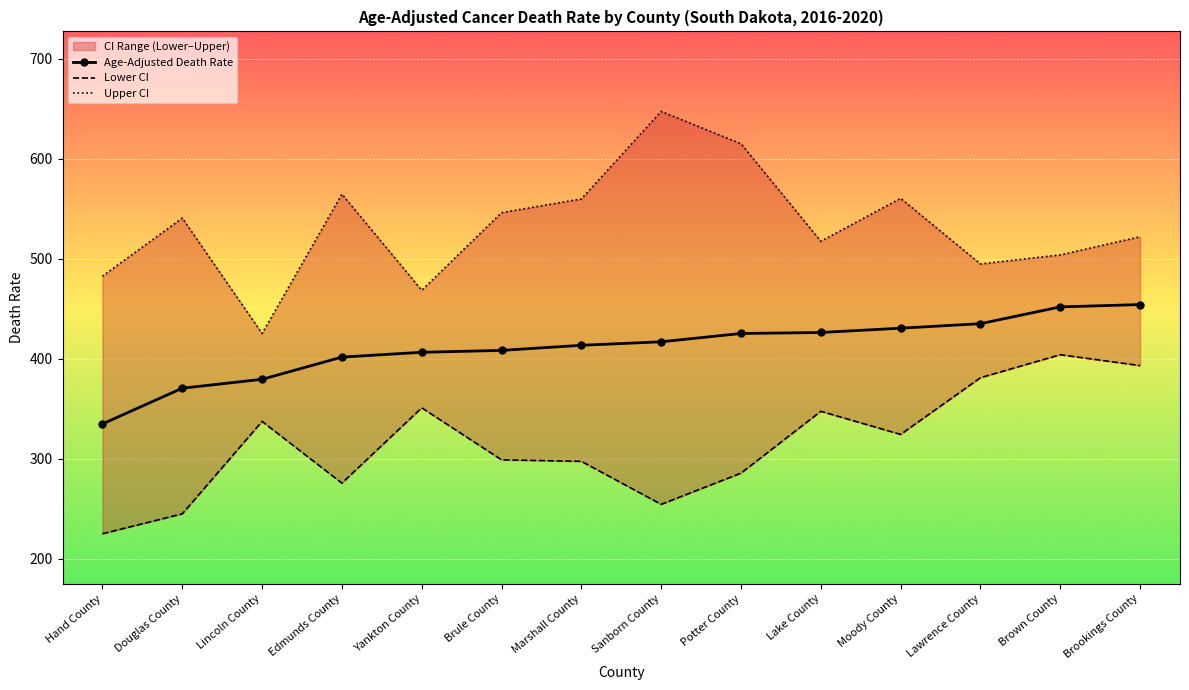

What is the label of the 1st point from the left?

Hand County